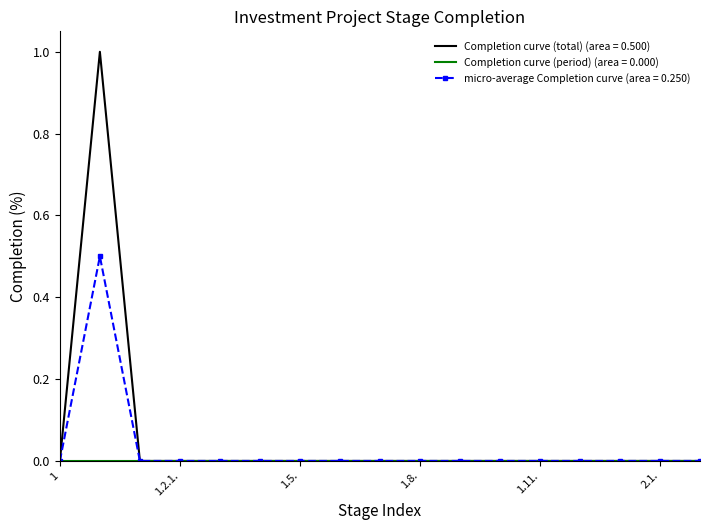

What is the maximum value shown in the chart?

1.0